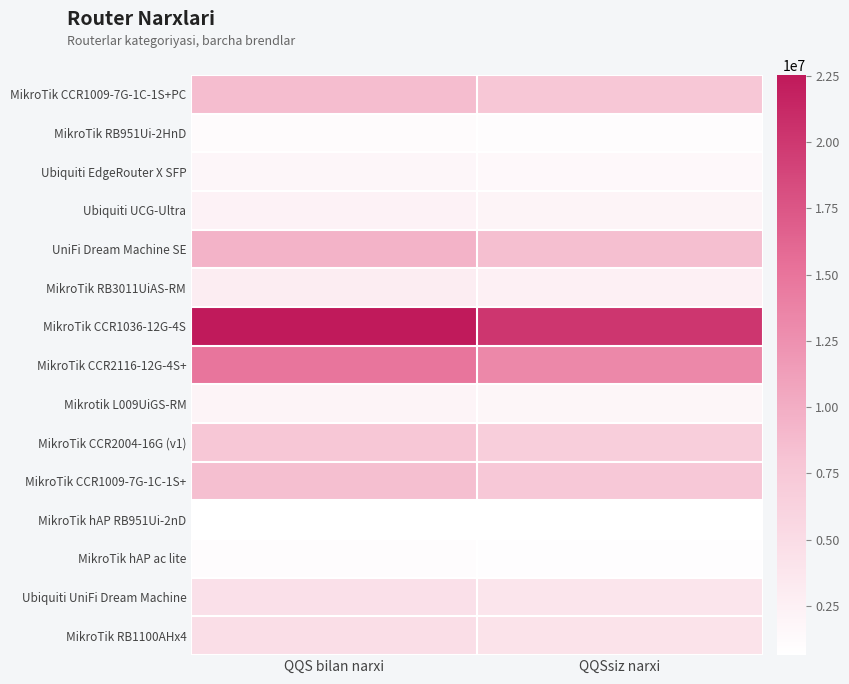

What is the difference between the highest and lowest values at QQS bilan narxi?

21819616